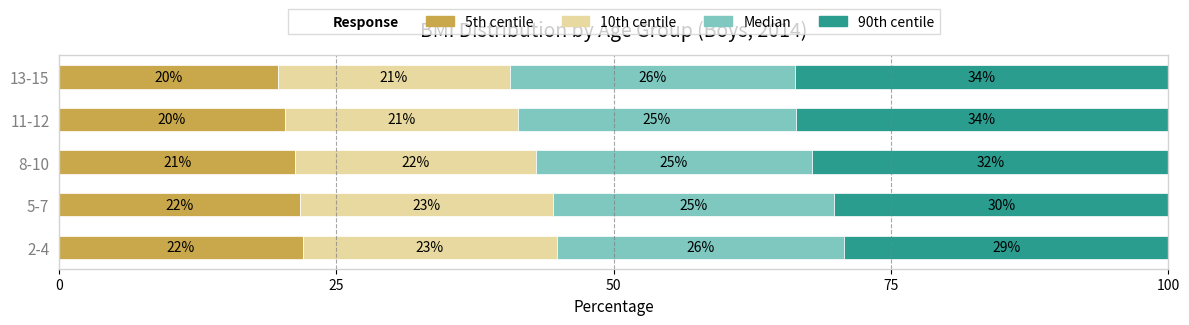

At which label is 5th centile closest to 20?

13-15